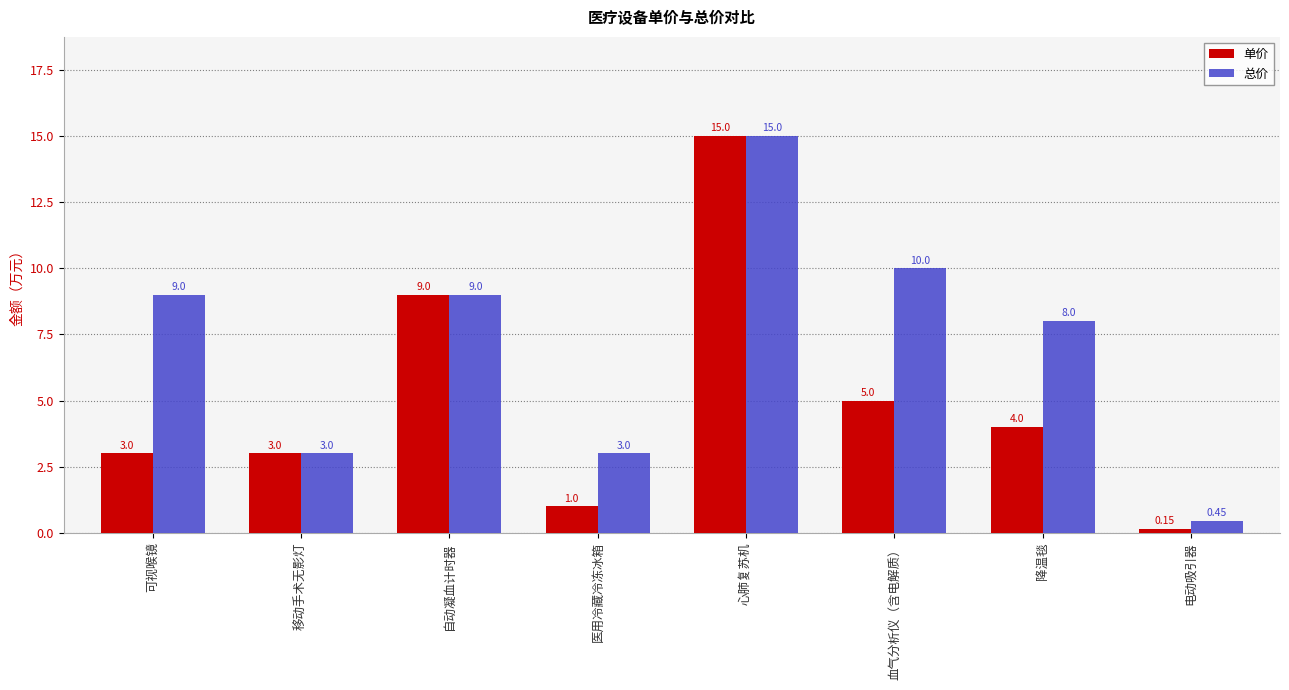

What is the sum of the 单价 values at 血气分析仪（含电解质） and 降温毯?

9.0